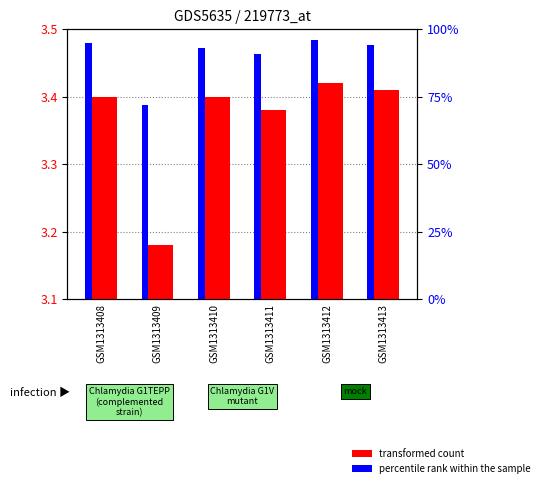

Rank the series by their maximum value, from lowest to highest.

transformed count, percentile rank within the sample